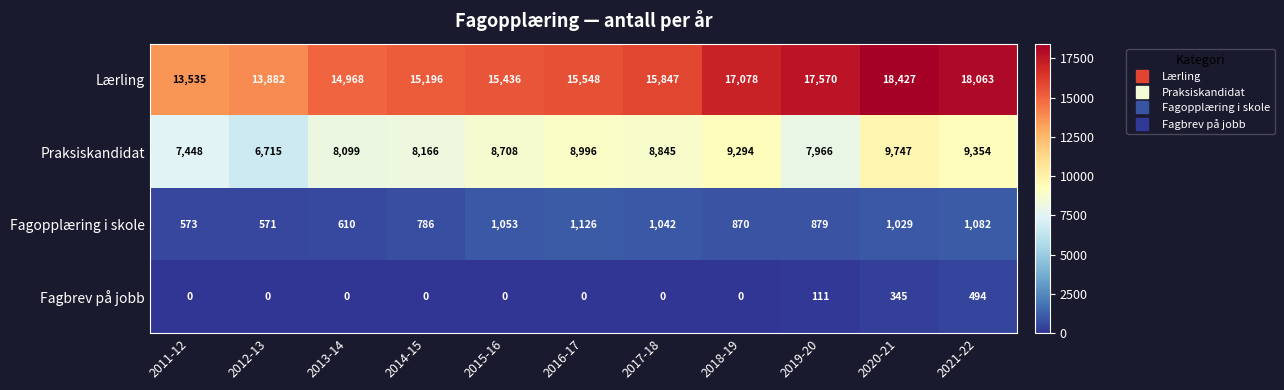

Where does the Fagopplæring i skole series first go above 879?

2015-16